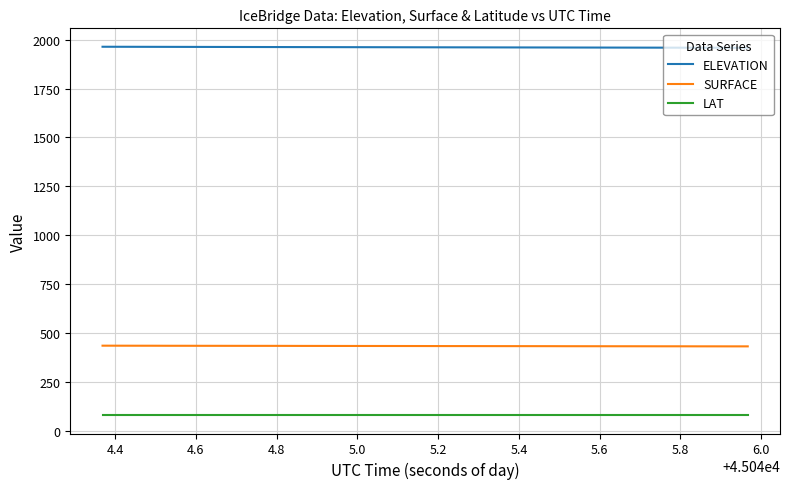

What is the smallest value displayed?

80.6